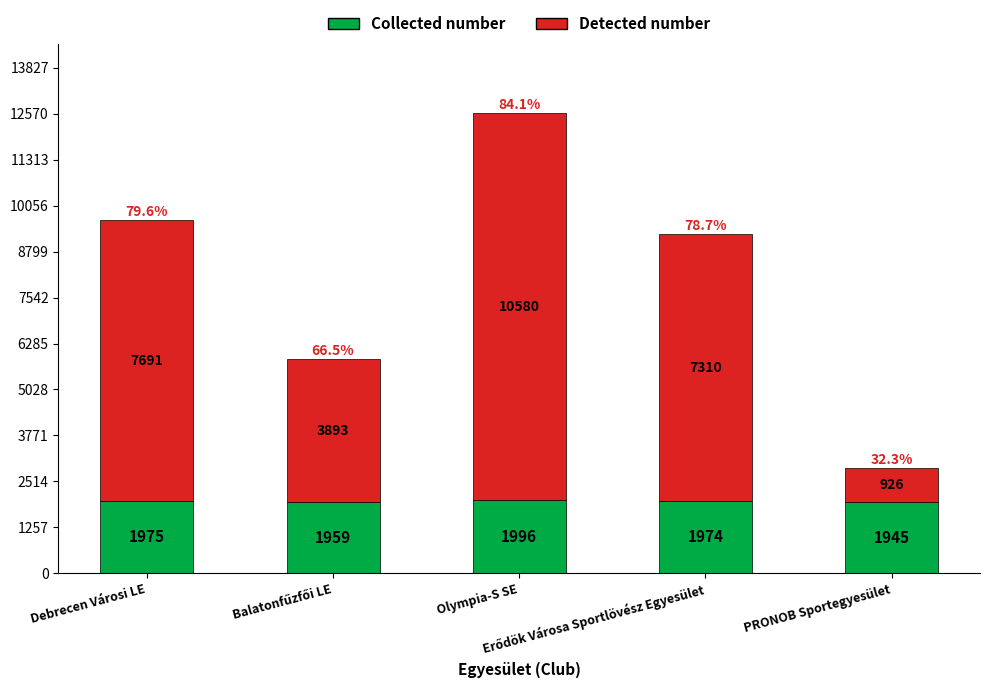

What is the minimum value for Collected number?

1945